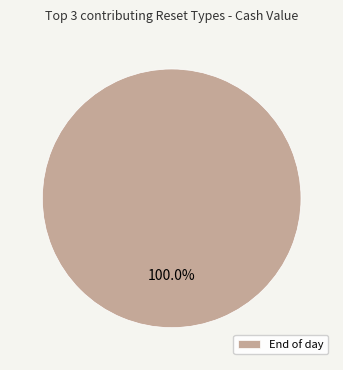

Is there a majority slice in this chart?

Yes